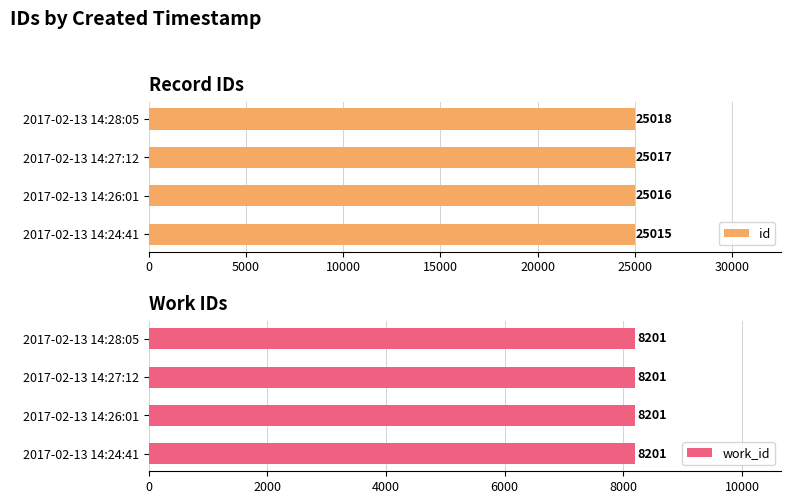

The id series shows 25018 at 2017-02-13 14:28:05. True or false?

True